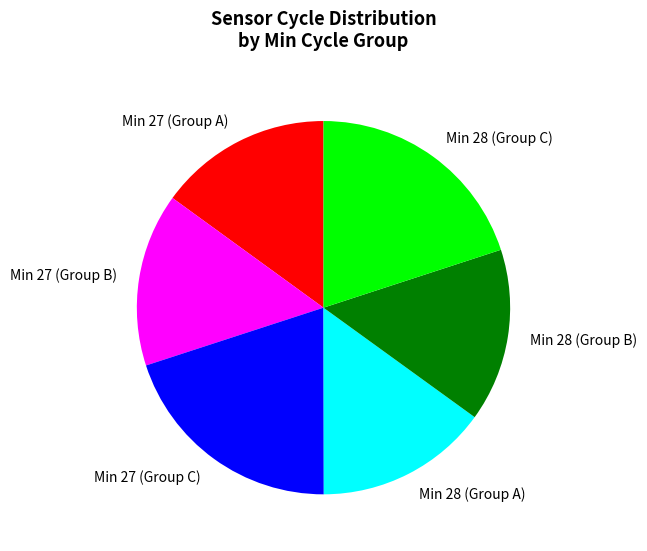

Is the sum of Min 28 (Group A) and Min 28 (Group B) greater than half?

No